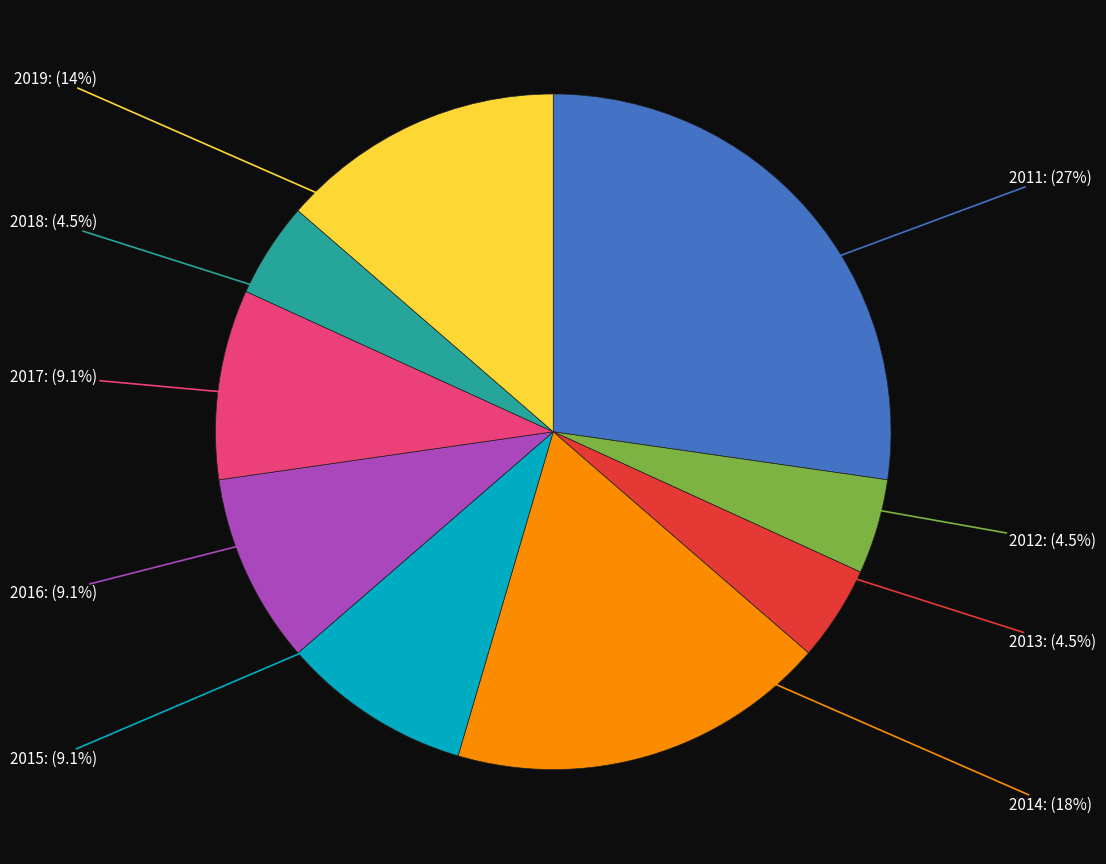

Is there a majority slice in this chart?

No